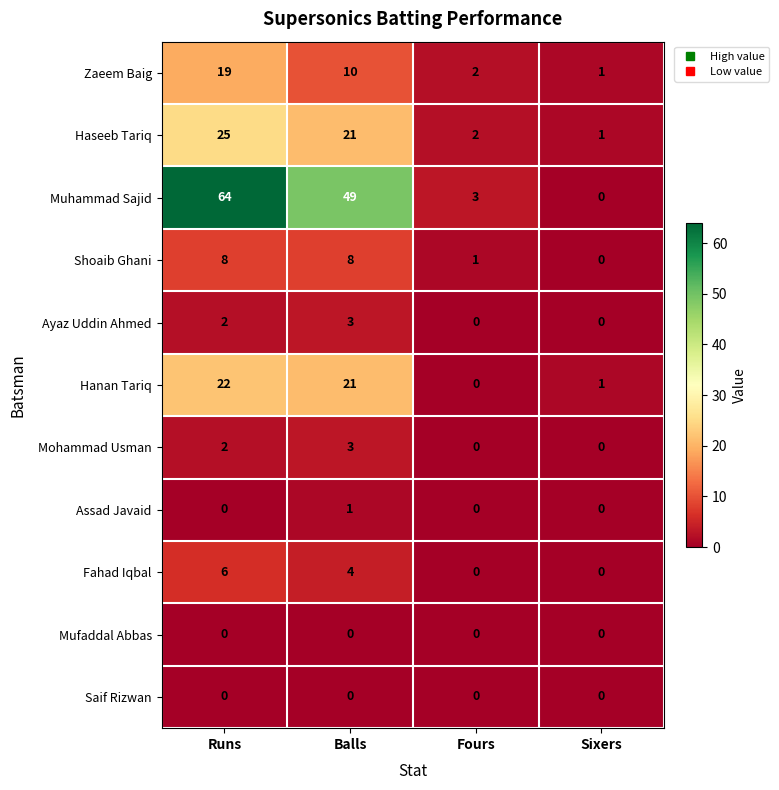

The Fahad Iqbal series shows 0 at Sixers. True or false?

True